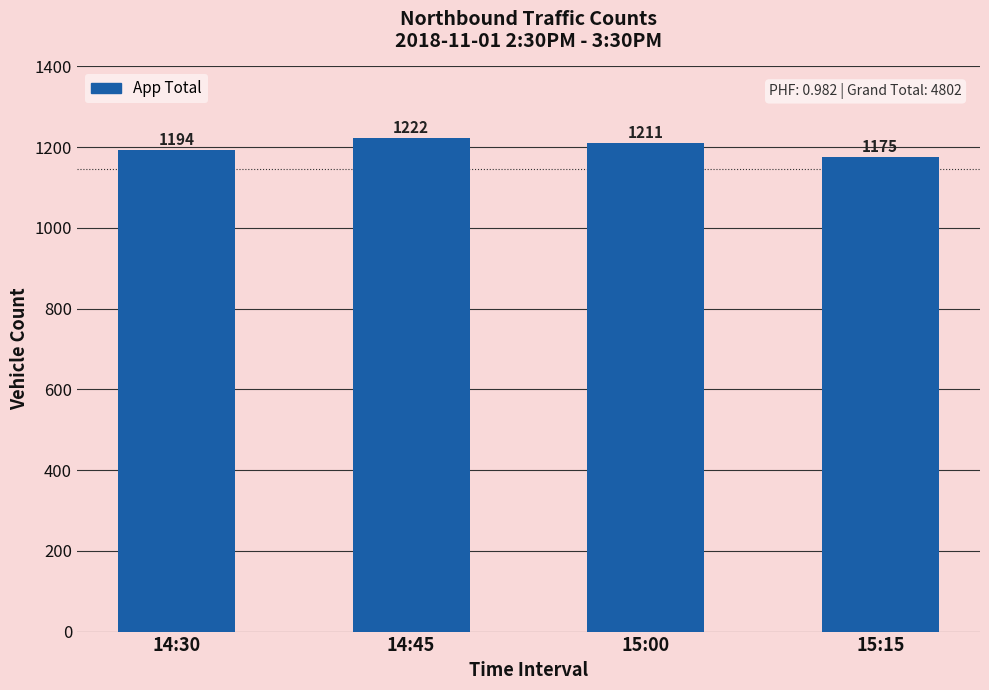

What is the change in value from 14:45 to 15:15?

-47